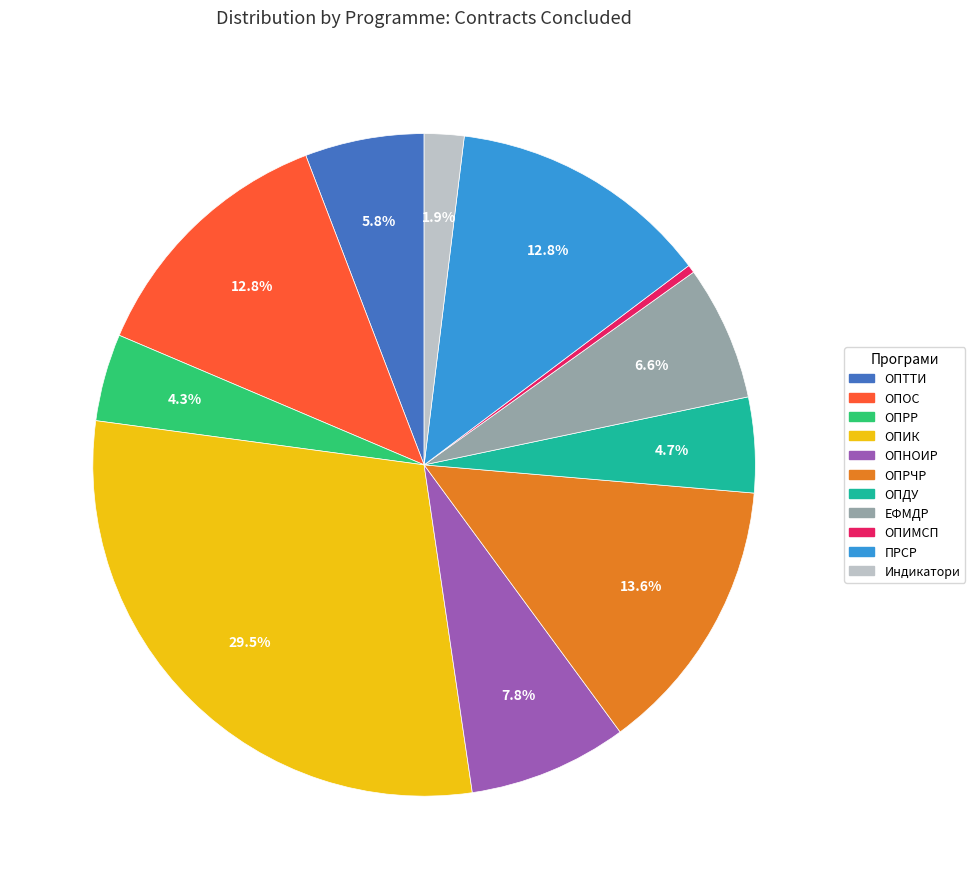

To the nearest percent, what percentage of the pie is ЕФМДР?

7%